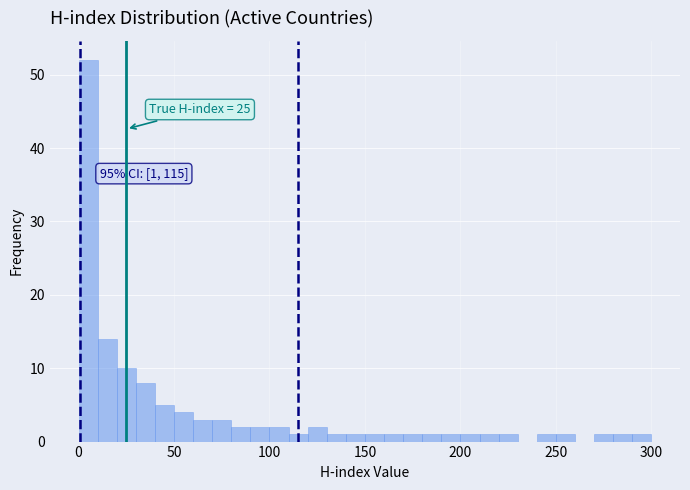

Read against the x-axis, roughly where is the centre of the tallest bar?

5